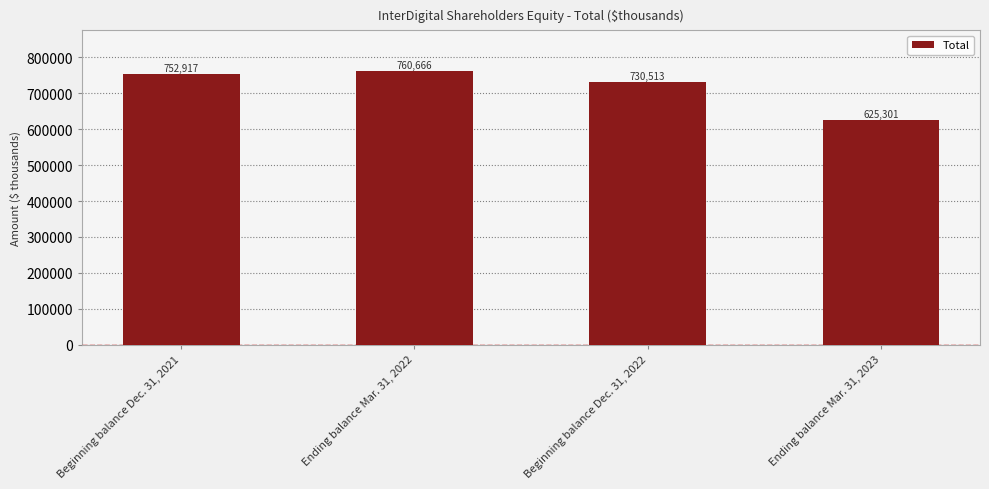

Reading right to left, what are all the values shown in this chart?

Ending balance Mar. 31, 2023=625301	Beginning balance Dec. 31, 2022=730513	Ending balance Mar. 31, 2022=760666	Beginning balance Dec. 31, 2021=752917